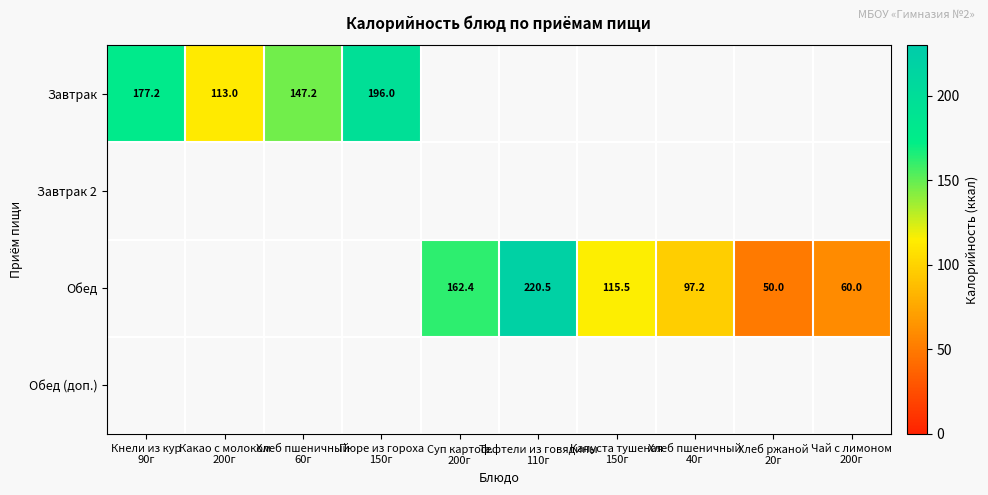

Is the value of Обед (доп.) at Кнели из кур 90г greater than the value of Завтрак 2 at Хлеб пшеничный 40г?

No